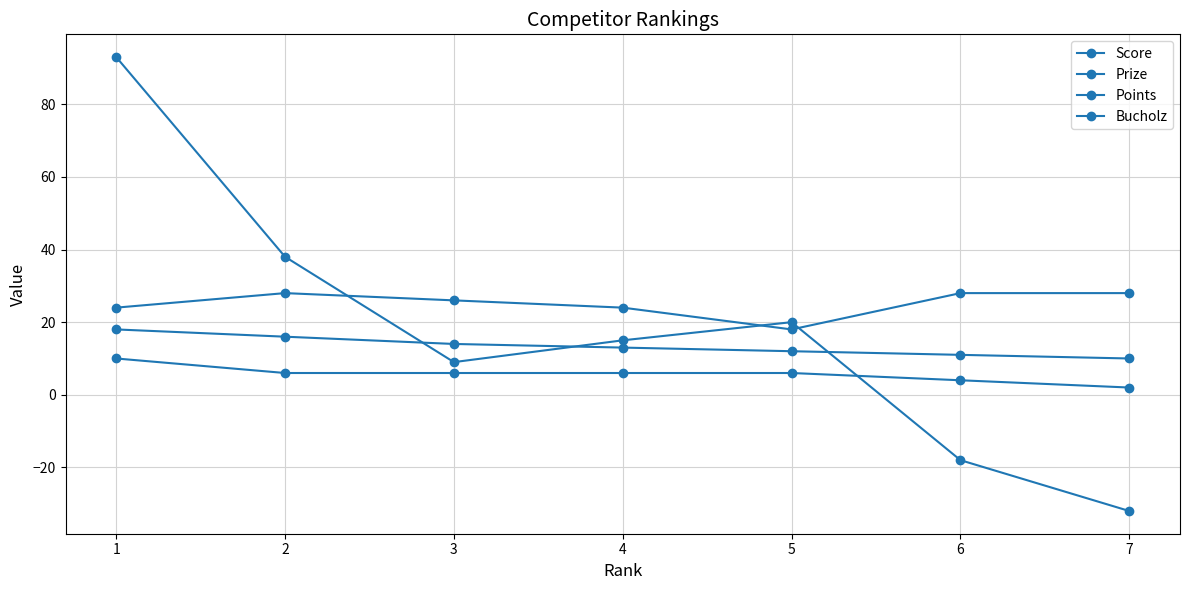

The value of Prize at 3 is 14. True or false?

True